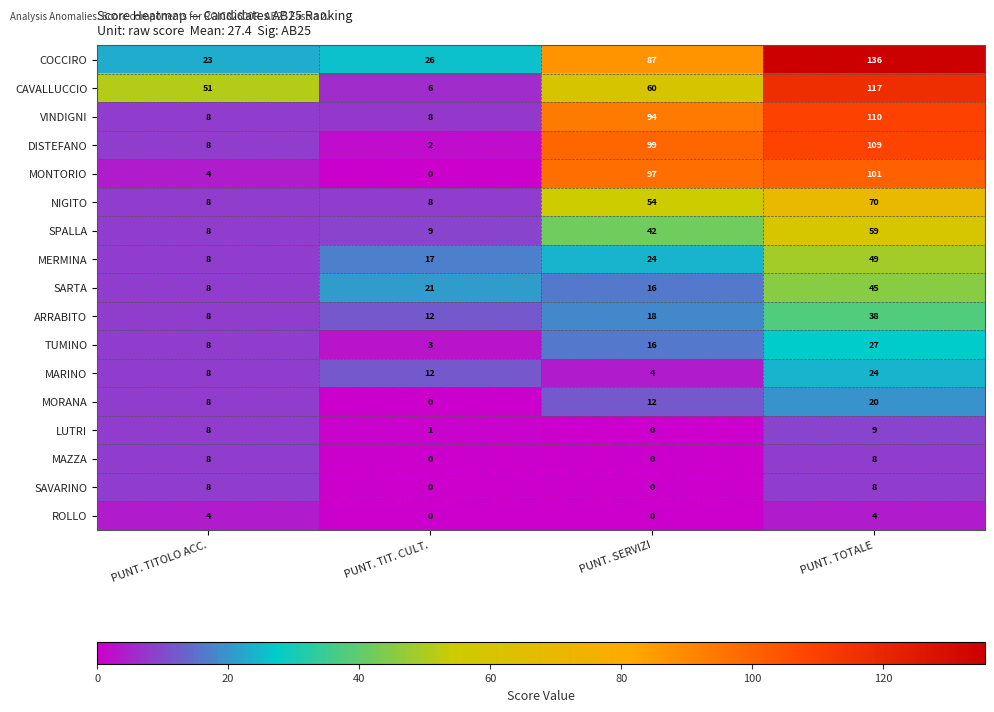

Count the number of categories in the chart.

4